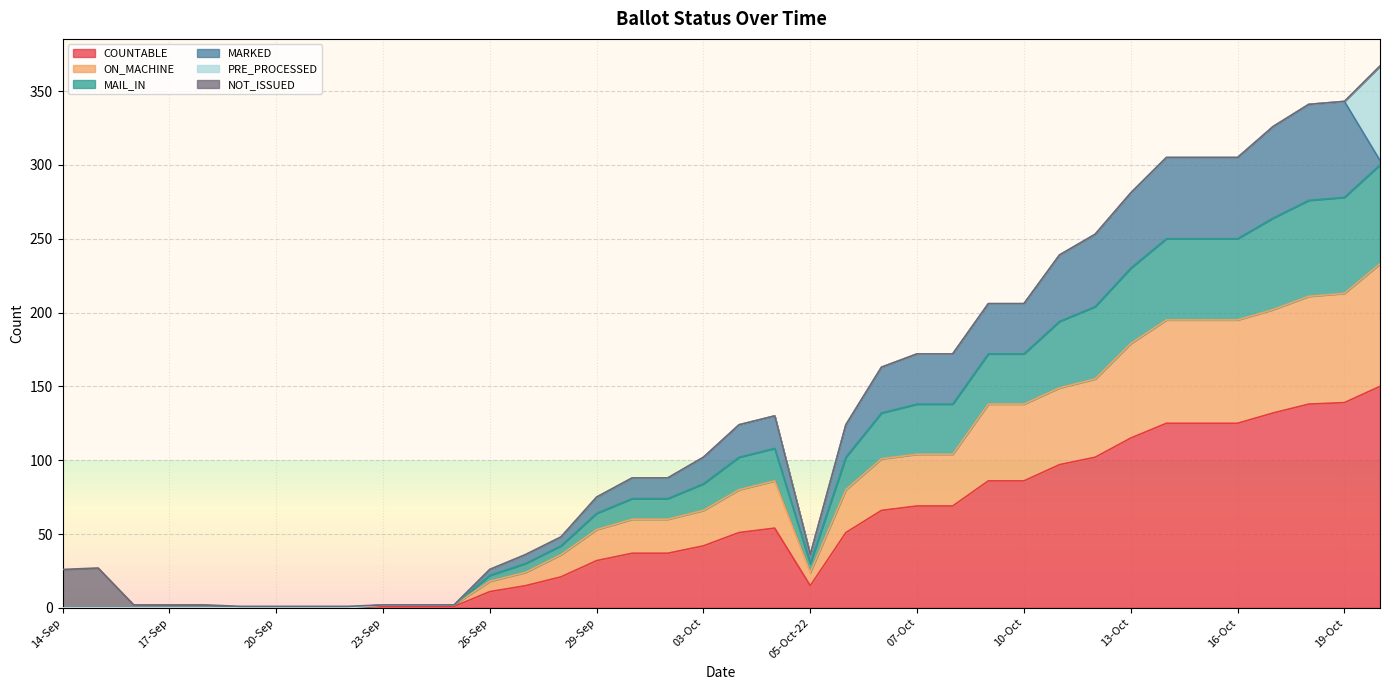

What is the maximum value for COUNTABLE?

150